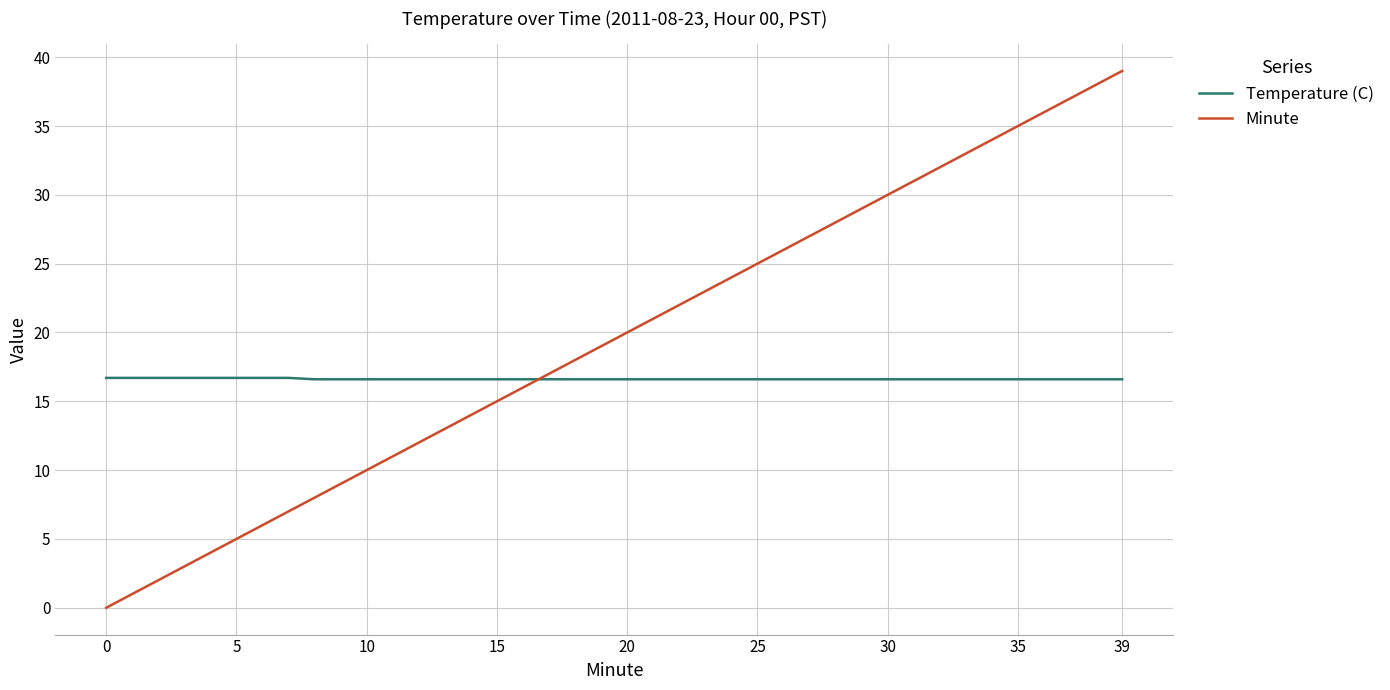

Rank the series by their maximum value, from lowest to highest.

Temperature (C), Minute